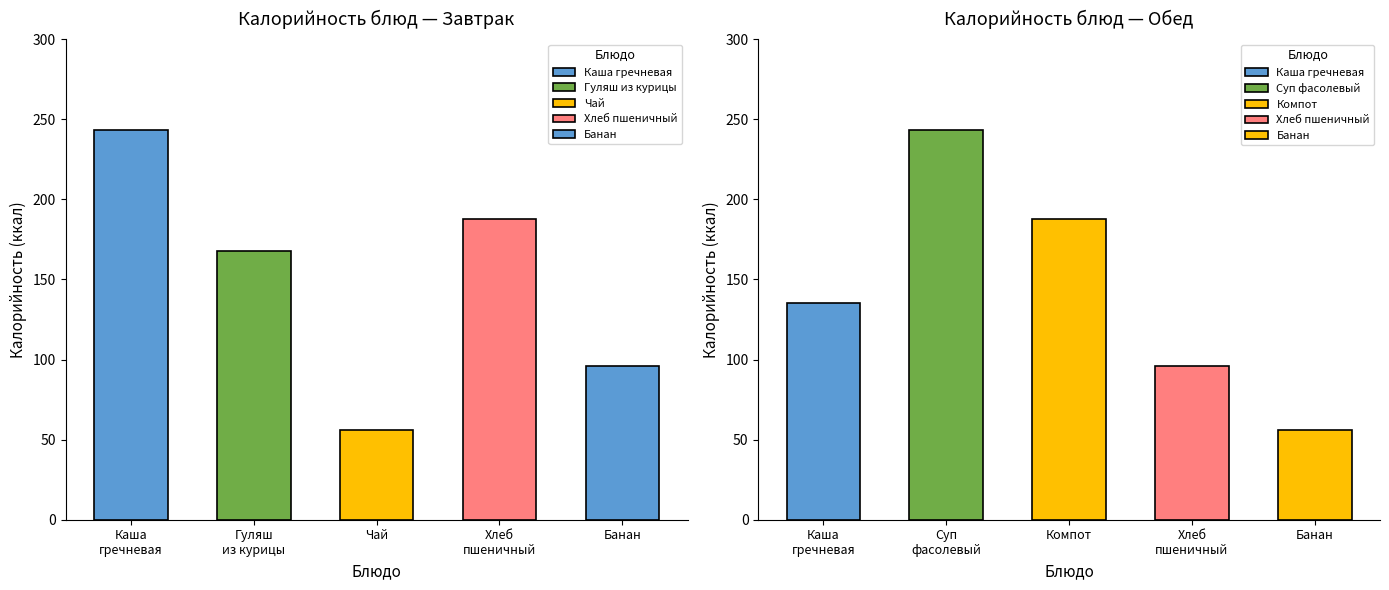

Rank the series by their average value, from highest to lowest.

Завтрак, Обед